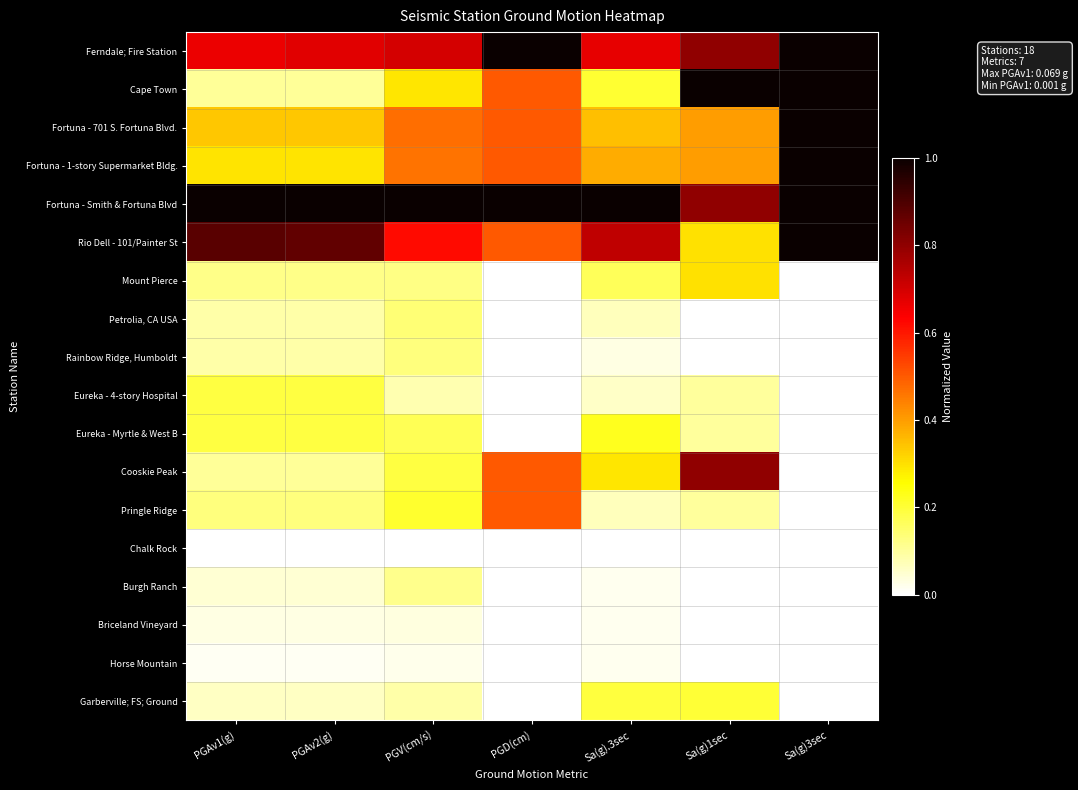

What is the difference between the highest and lowest values at PGD(cm)?

1.0